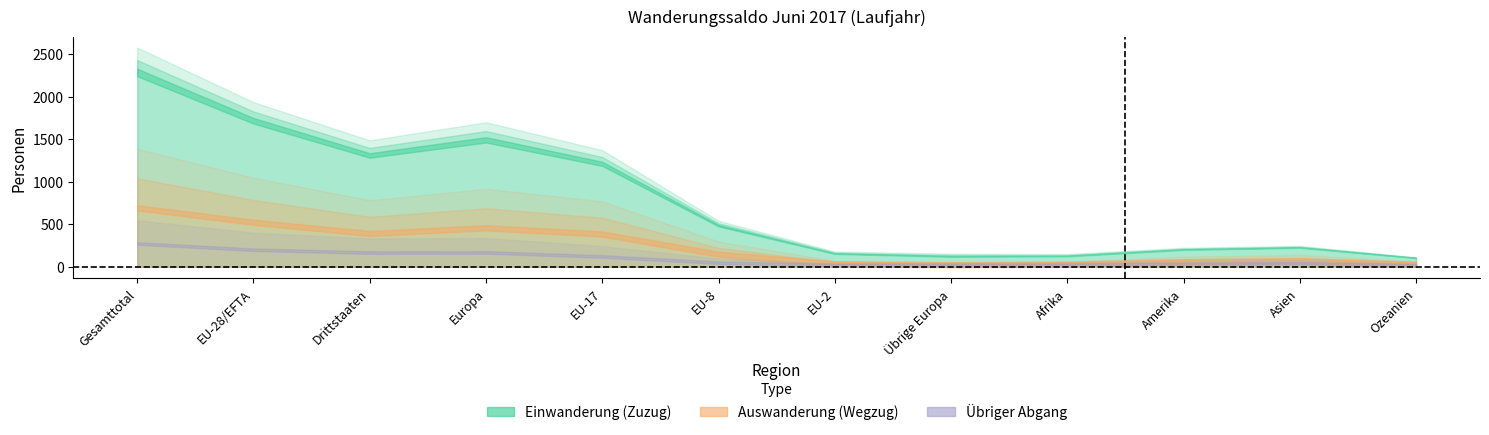

The chart shows a value of 72.7 at Afrika. True or false?

True